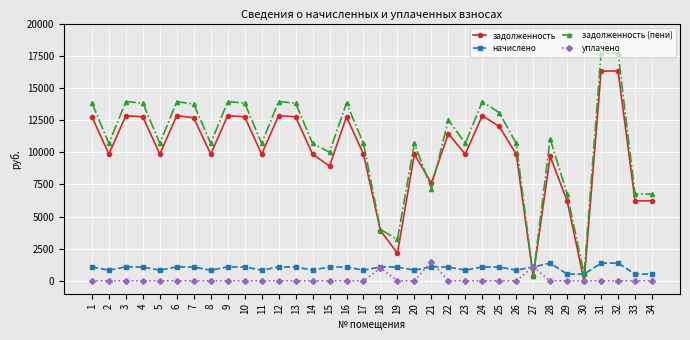

In задолженность (пени), how many points are higher than both neighbors (excluding endpoints)?

10